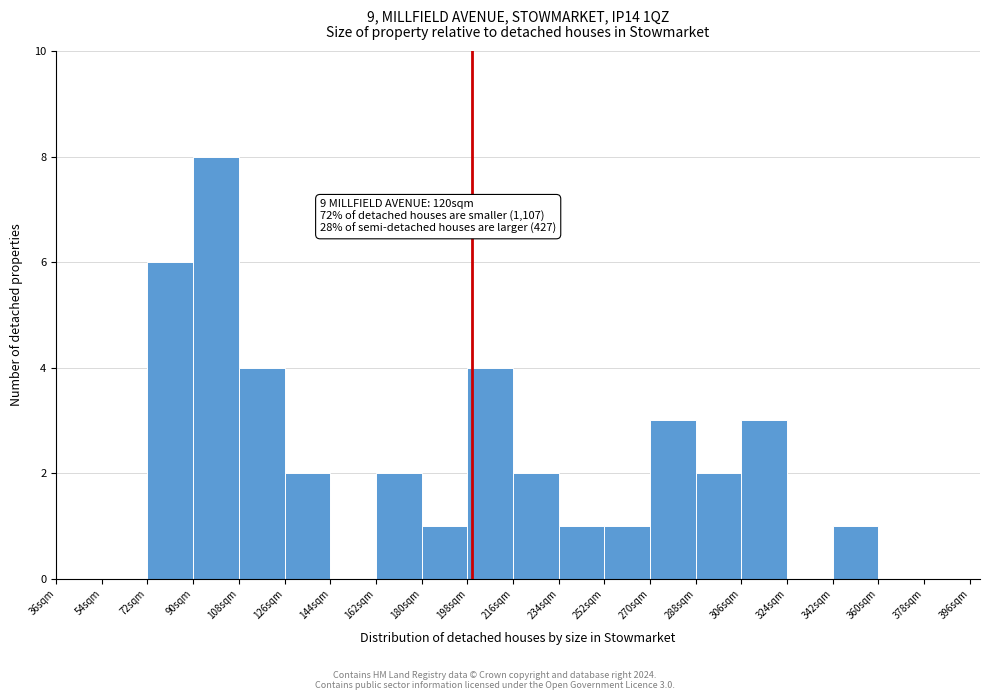

Which range on the x-axis has the tallest bar?

90 to 108